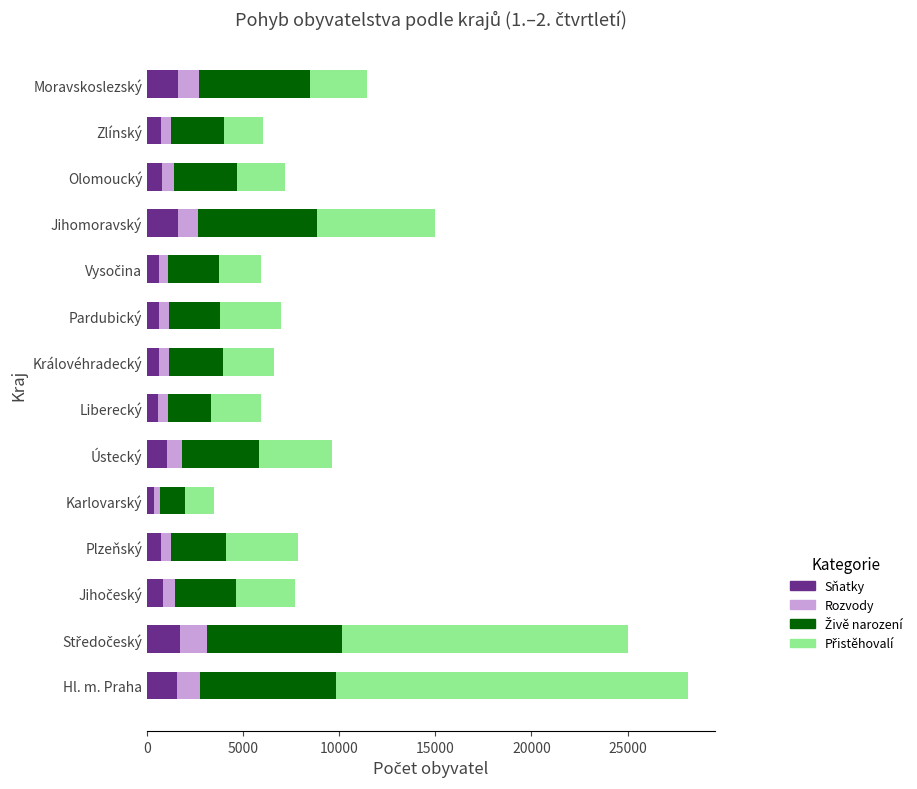

The value of Sňatky at Hl. m. Praha is 1583. True or false?

True